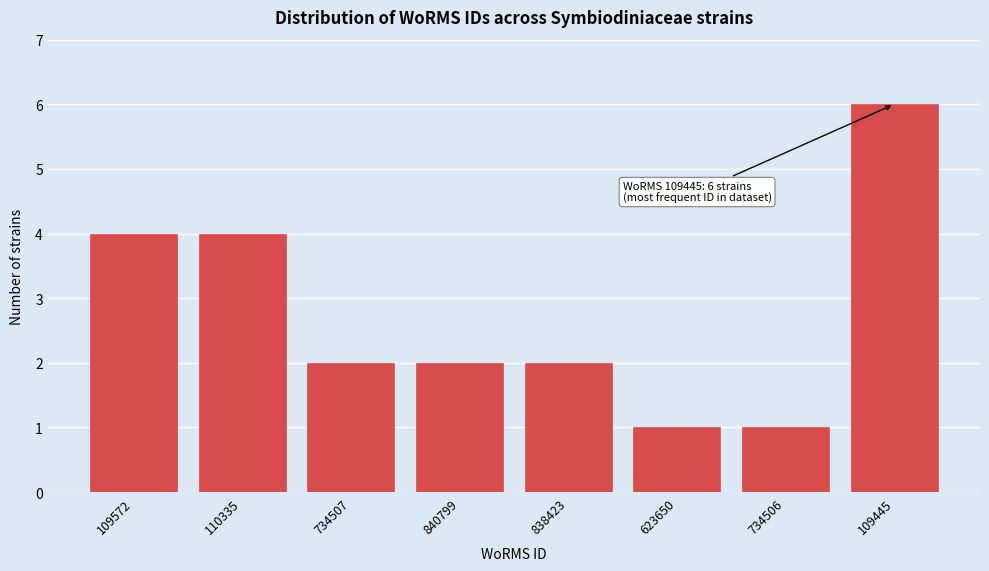

Reading left to right, what are all the values shown in this chart?

109572=4	110335=4	734507=2	840799=2	838423=2	623650=1	734506=1	109445=6